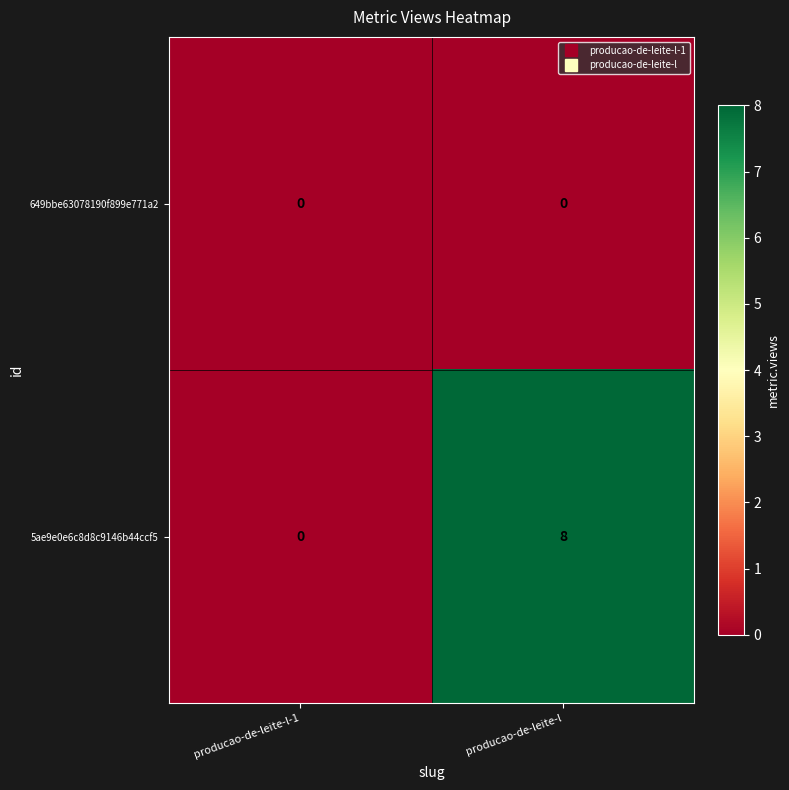

What is the greatest value displayed?

8